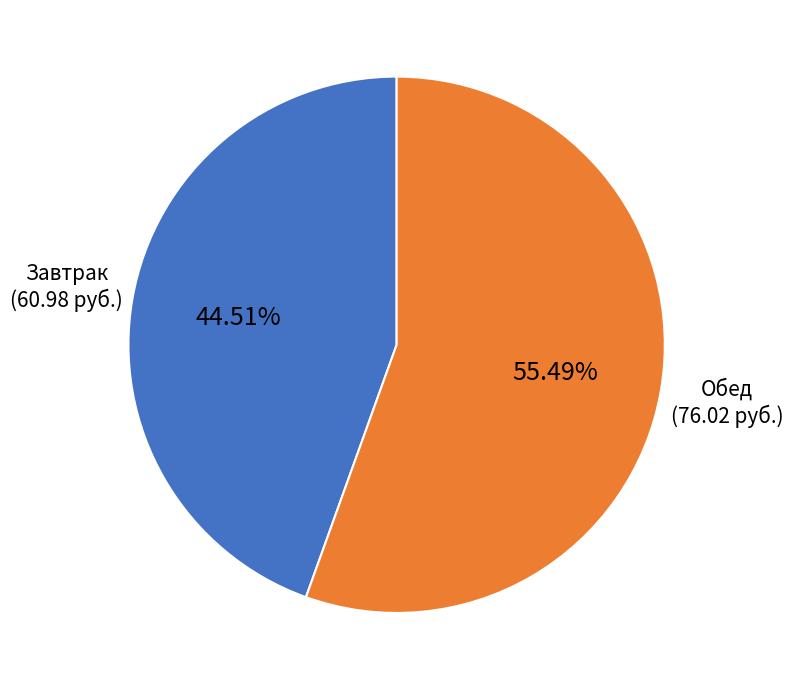

Combined, do Завтрак and Обед account for over 50%?

Yes